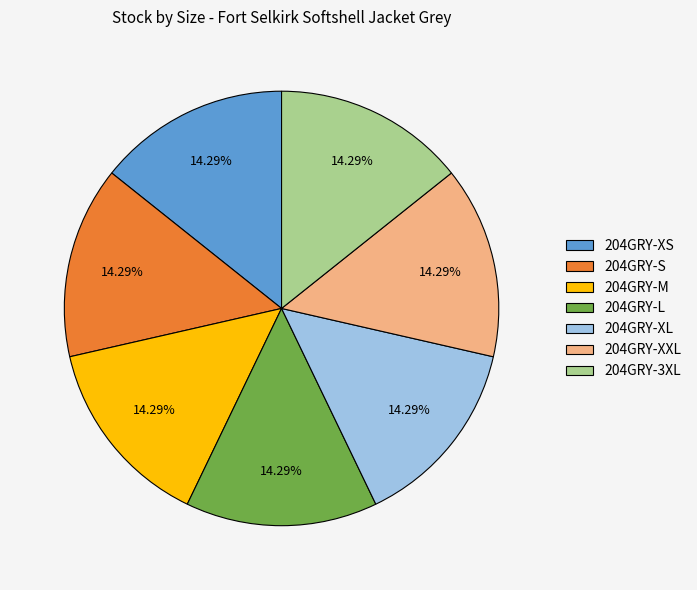

Approximately how many times larger is the value at 204GRY-L compared to 204GRY-XS?

1.0